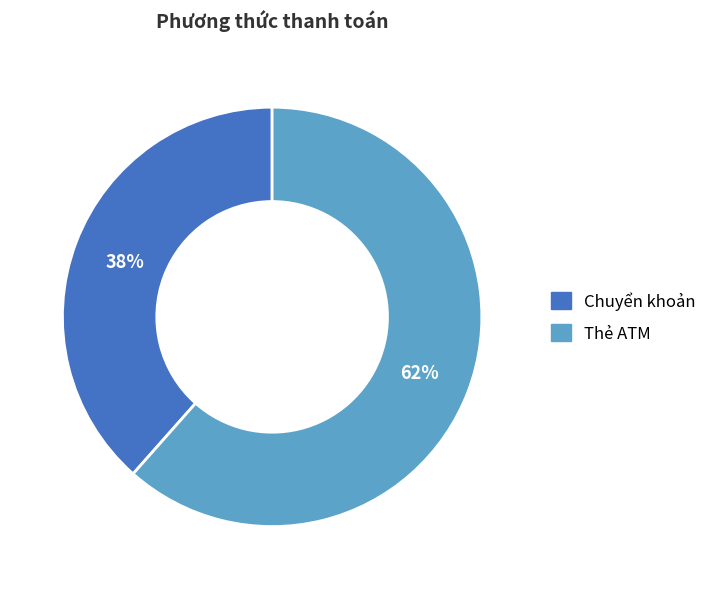

The Chuyển khoản slice represents 52% of the pie. True or false?

False